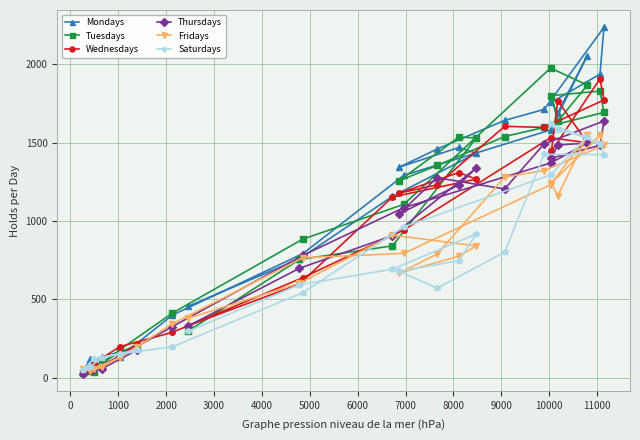

What is the smallest value displayed?

26